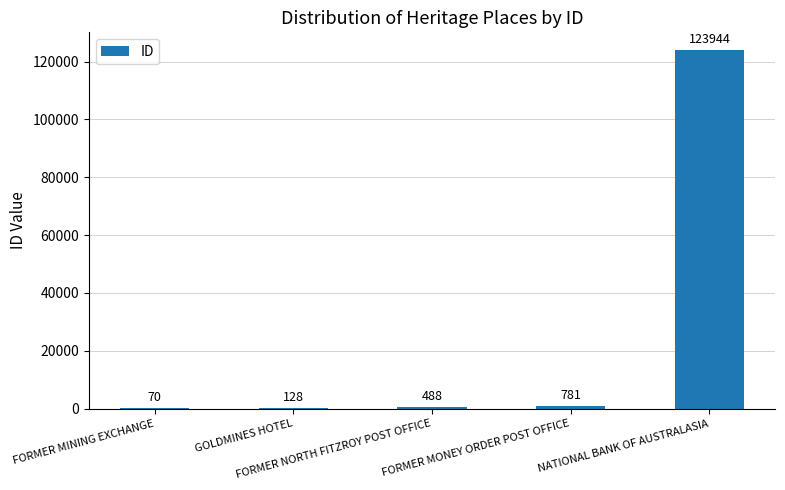

Is it true that the value at GOLDMINES HOTEL is 128?

True